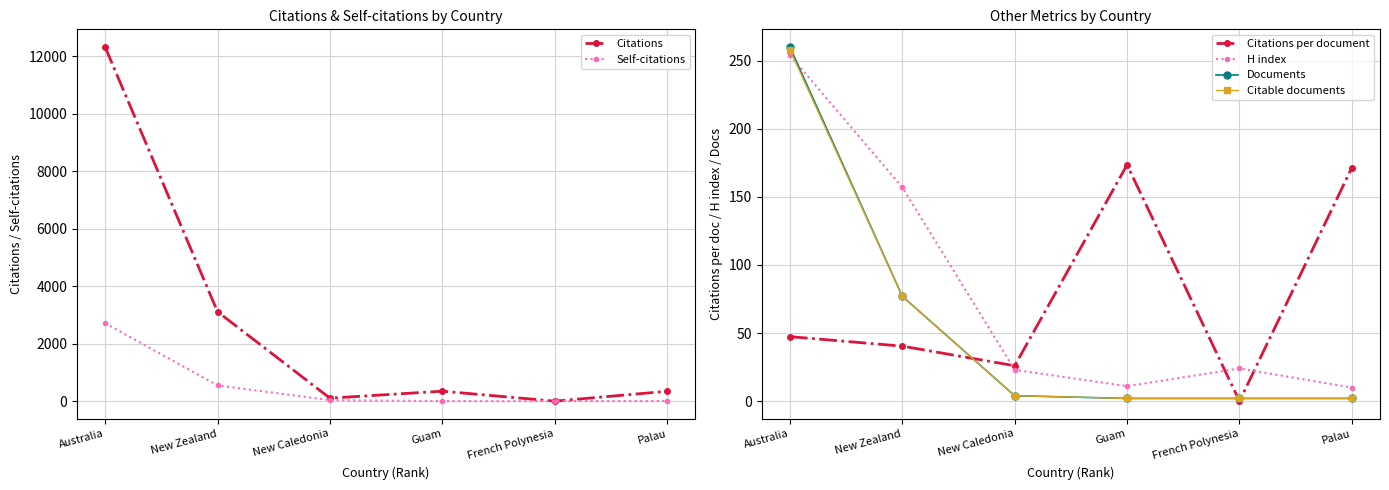

What is the difference between the second highest and second lowest values in the Self-citations series?

546